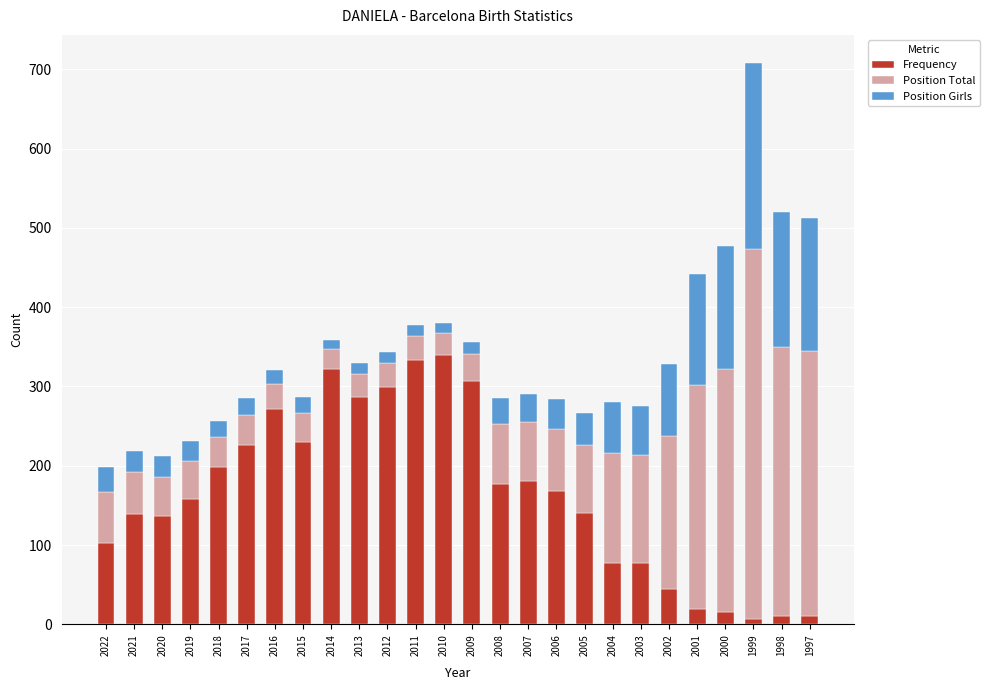

What is the average value of the Frequency series?

165